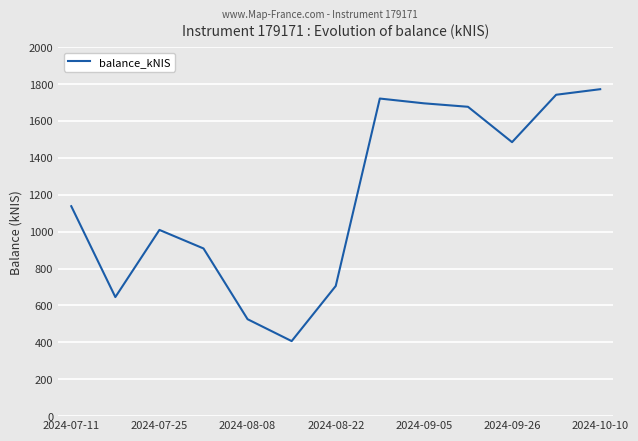

What is the greatest value displayed?

1772.2